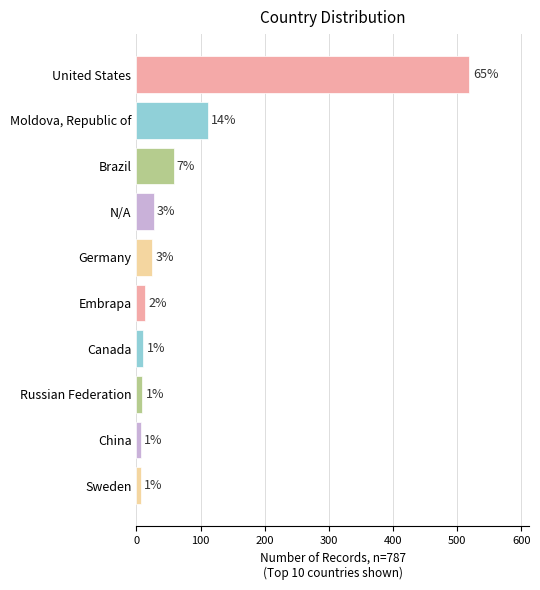

How many bars are there in total?

10